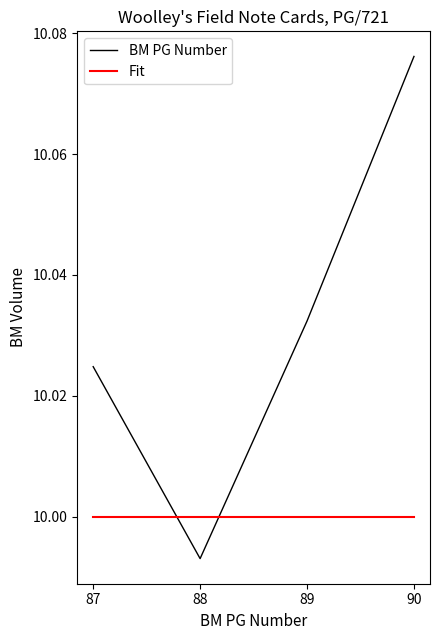

At which category does the chart reach its minimum across all series?

88